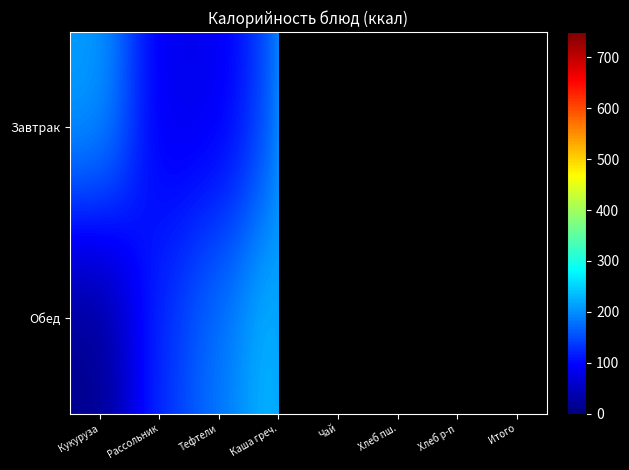

How many categories are shown in the chart?

8